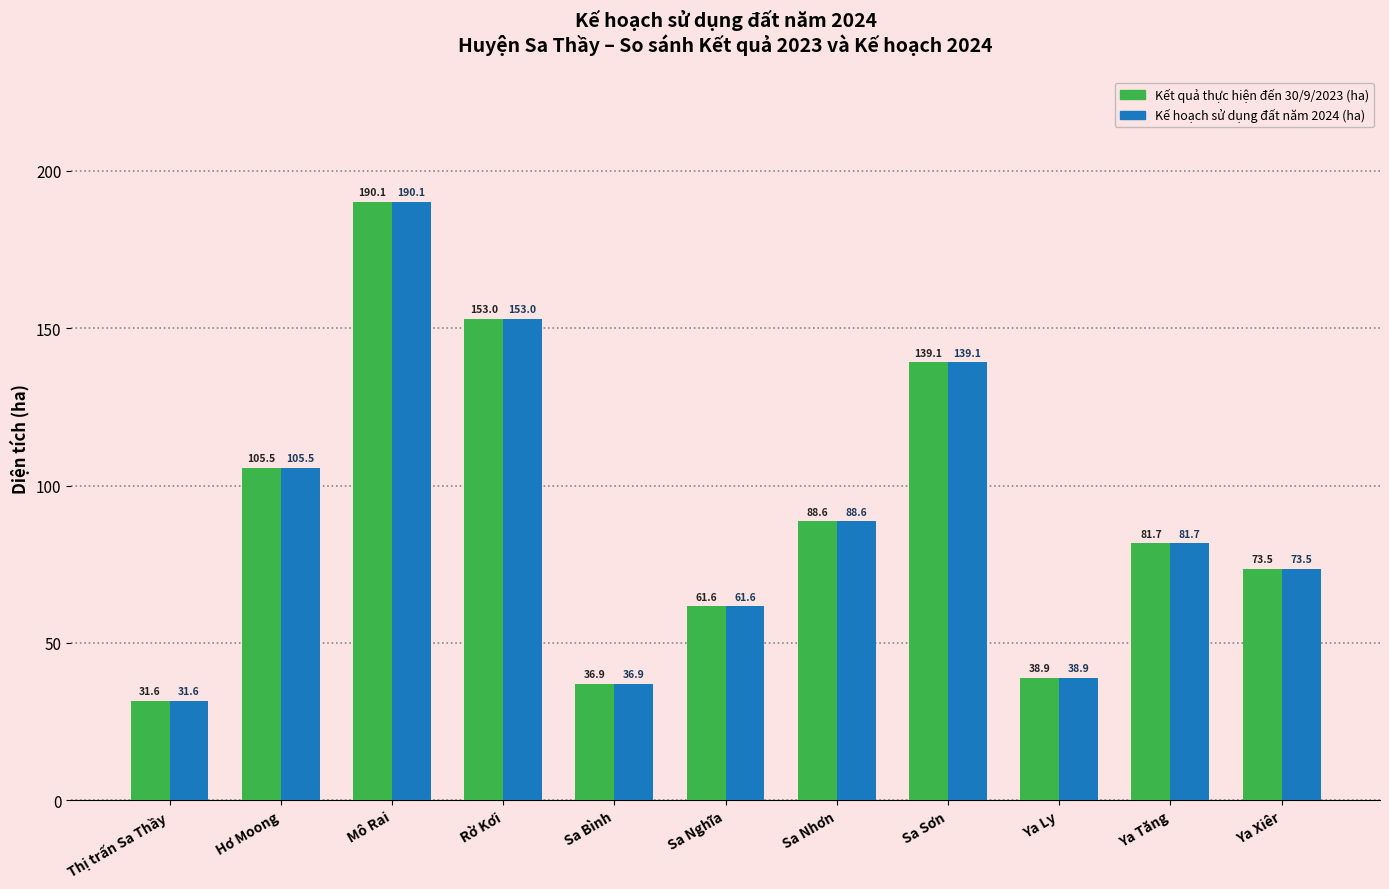

Reading left to right, what are all the values shown in this chart?

Kết quả thực hiện đến 30/9/2023 (ha): Thị trấn Sa Thầy=31.6	Hơ Moong=105.5	Mô Rai=190.1	Rờ Kơi=153.0	Sa Bình=36.9	Sa Nghĩa=61.6	Sa Nhơn=88.6	Sa Sơn=139.1	Ya Ly=38.9	Ya Tăng=81.7	Ya Xiêr=73.5
Kế hoạch sử dụng đất năm 2024 (ha): Thị trấn Sa Thầy=31.6	Hơ Moong=105.5	Mô Rai=190.1	Rờ Kơi=153.0	Sa Bình=36.9	Sa Nghĩa=61.6	Sa Nhơn=88.6	Sa Sơn=139.1	Ya Ly=38.9	Ya Tăng=81.7	Ya Xiêr=73.5